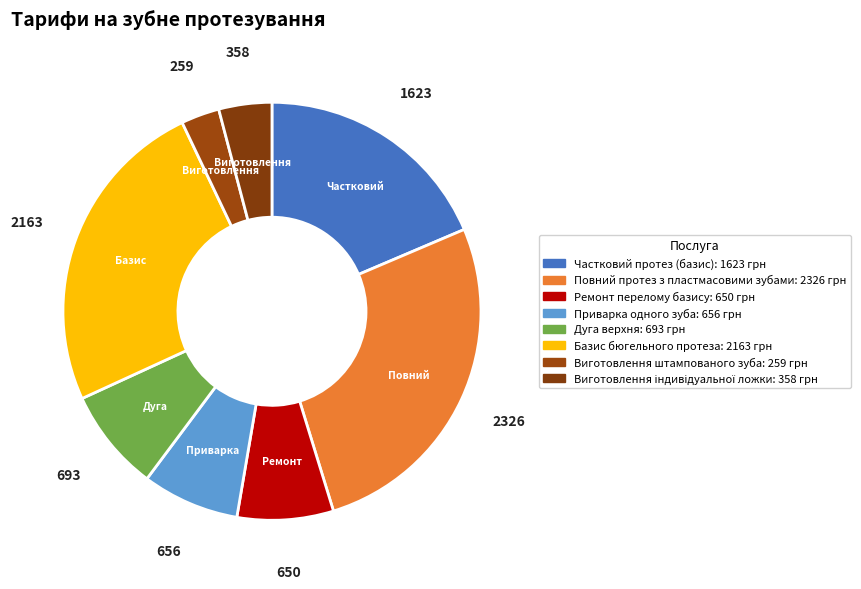

The Виготовлення індивідуальної ложки slice represents 14% of the pie. True or false?

False